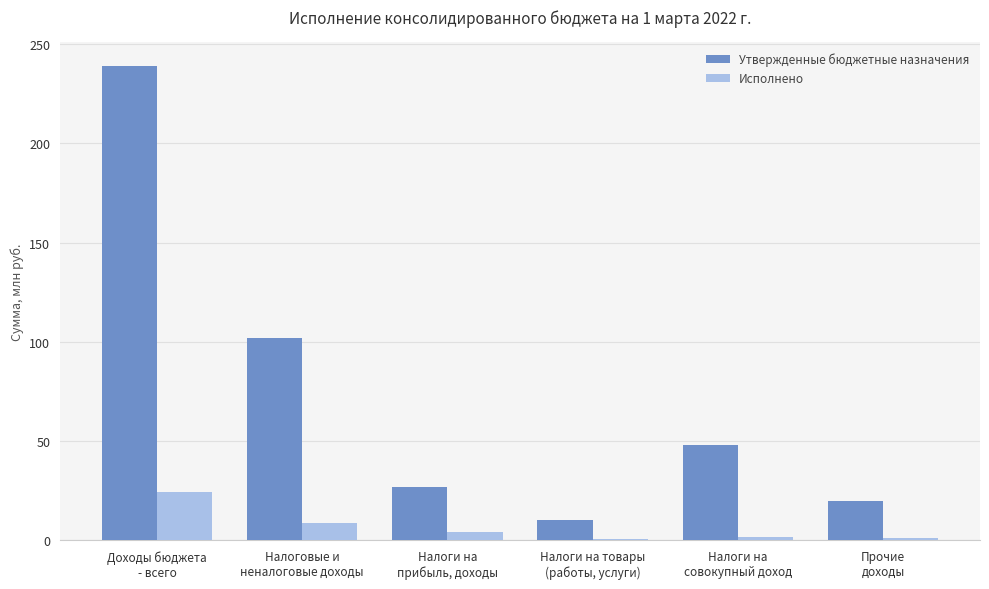

At how many categories does at least one series exceed 9?

6